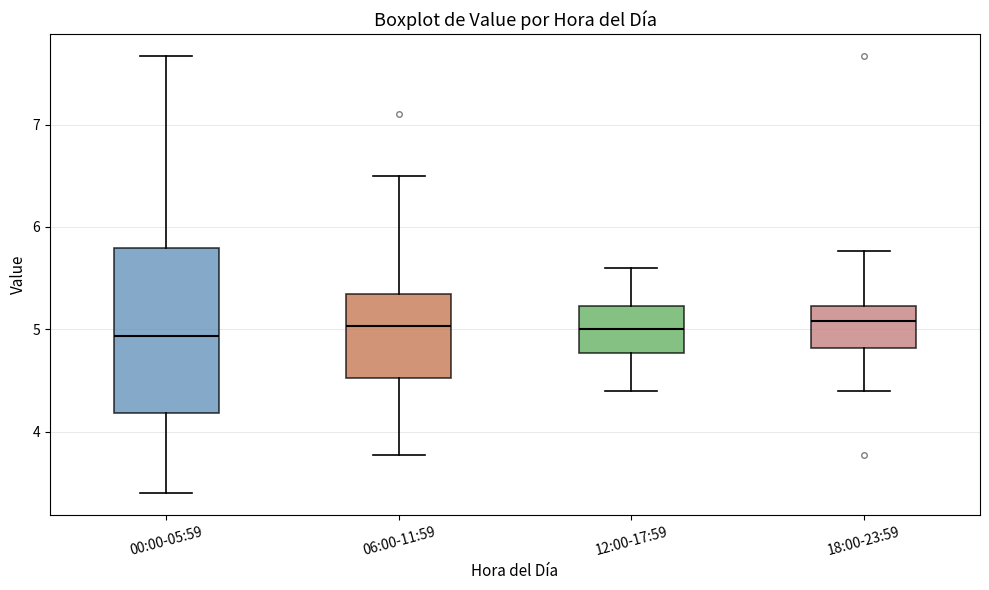

Where does the median line of the box for 18:00-23:59 sit on the y-axis? The values are not printed on the chart, so give them approximately, as read against the axis.

5.1